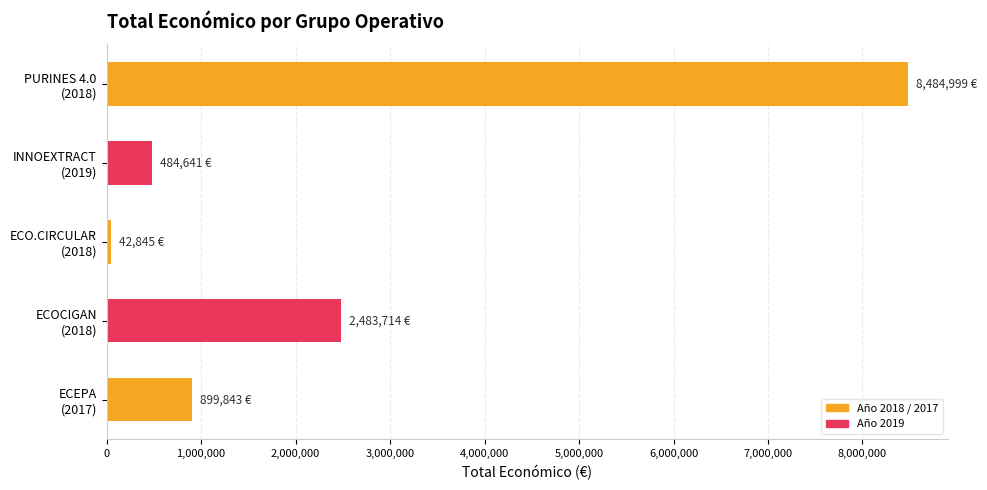

What is the maximum value shown in the chart?

8484999